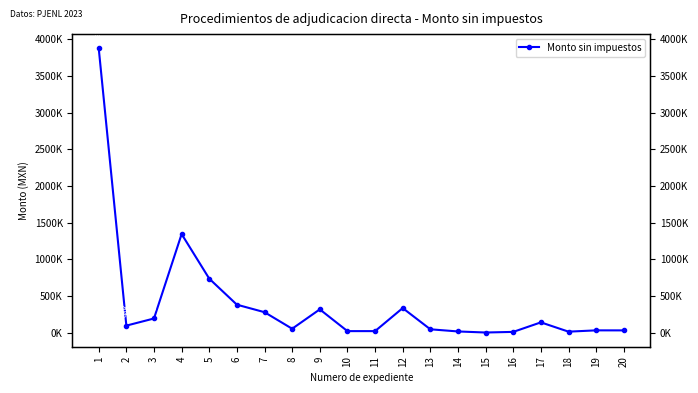

How many interior local valleys (lower than both neighbors) does the data have?

4